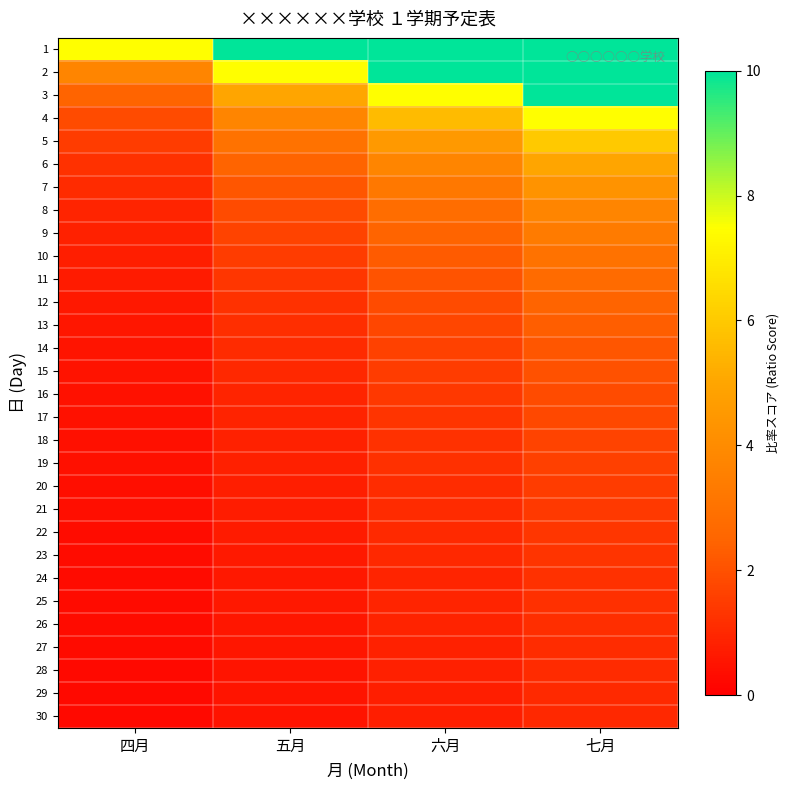

How many data points does each series have?

4